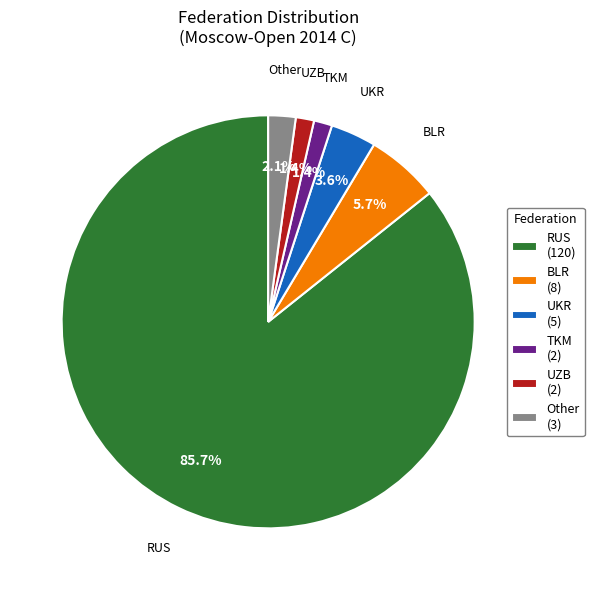

To the nearest percent, what percentage of the pie is RUS?

86%